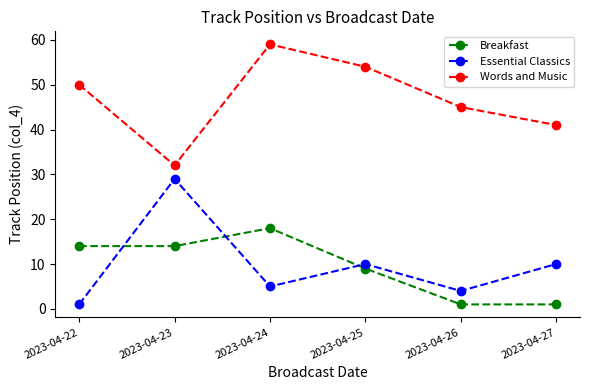

Which category has the lowest value in the Essential Classics series?

2023-04-22